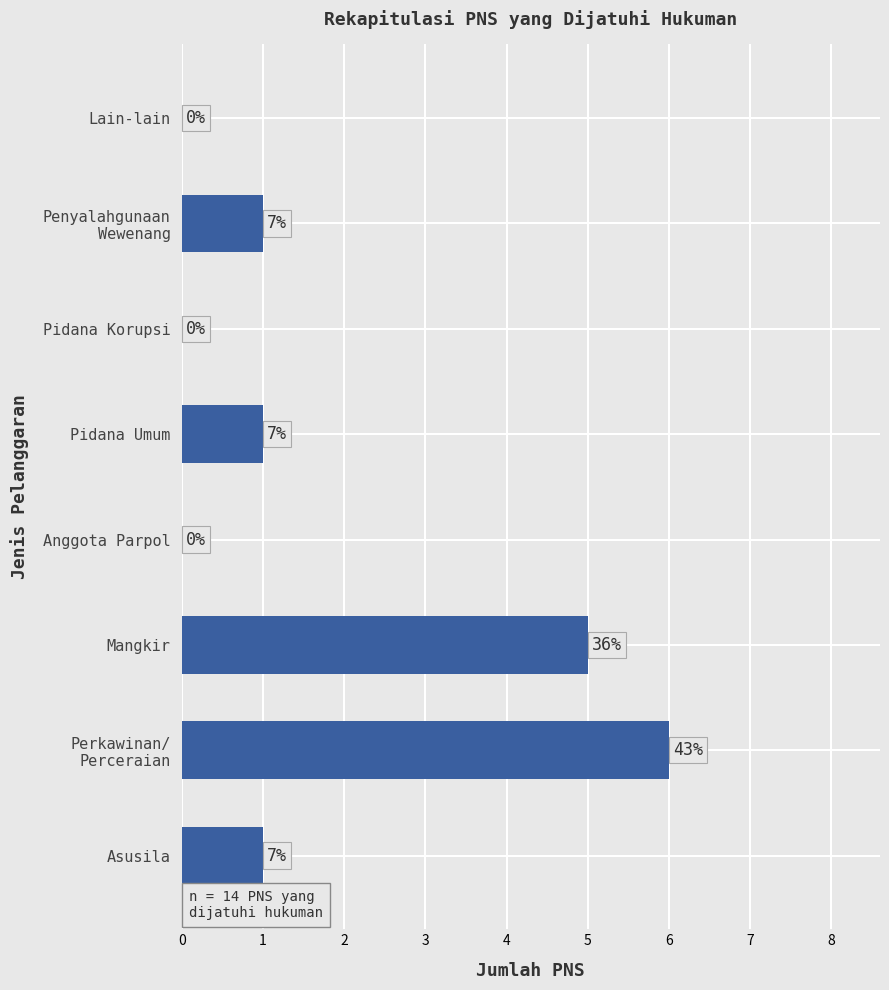

Are the bars horizontal?

Yes